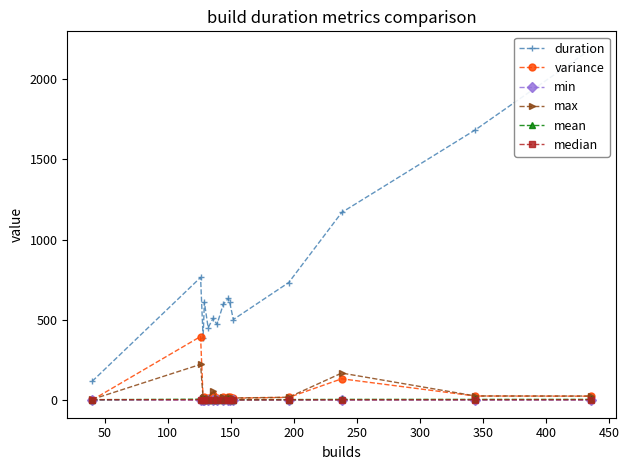

What is the value of the max point at the 13th from the left?

168.7